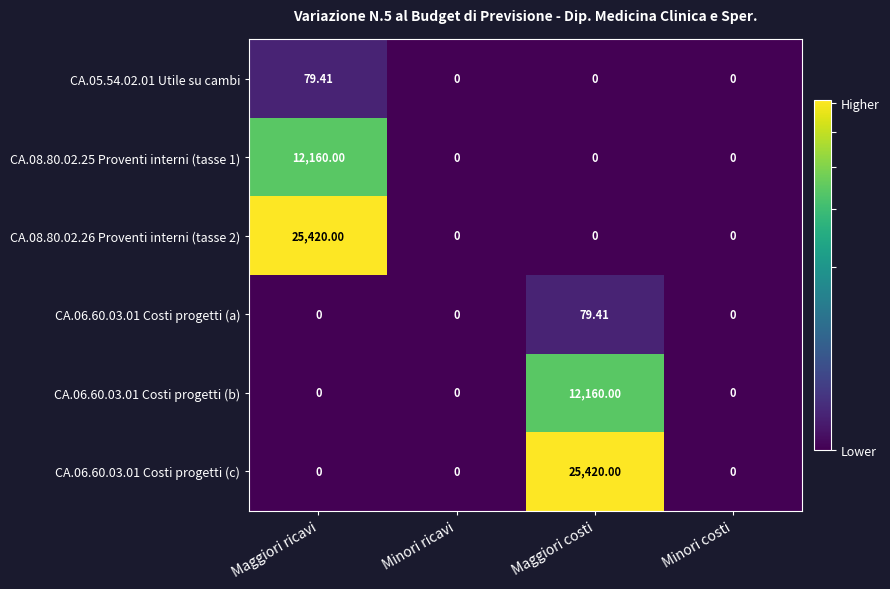

At how many categories does at least one series exceed 3449?

2